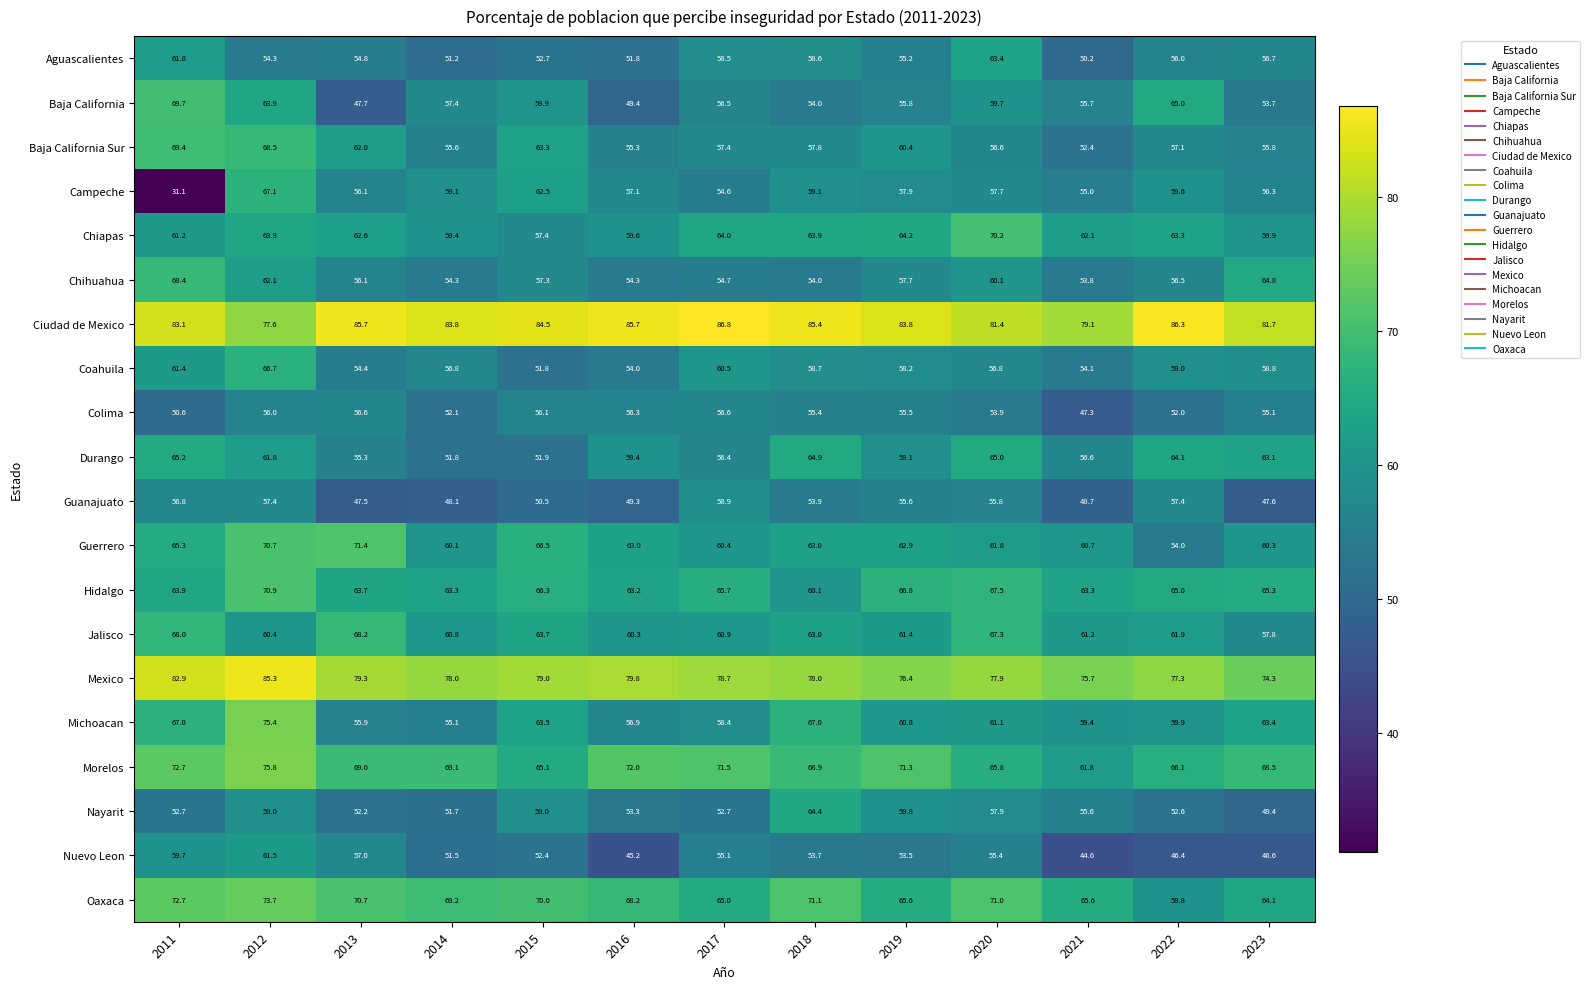

True or false: Hidalgo has a value of 14.1 at 2023.

False